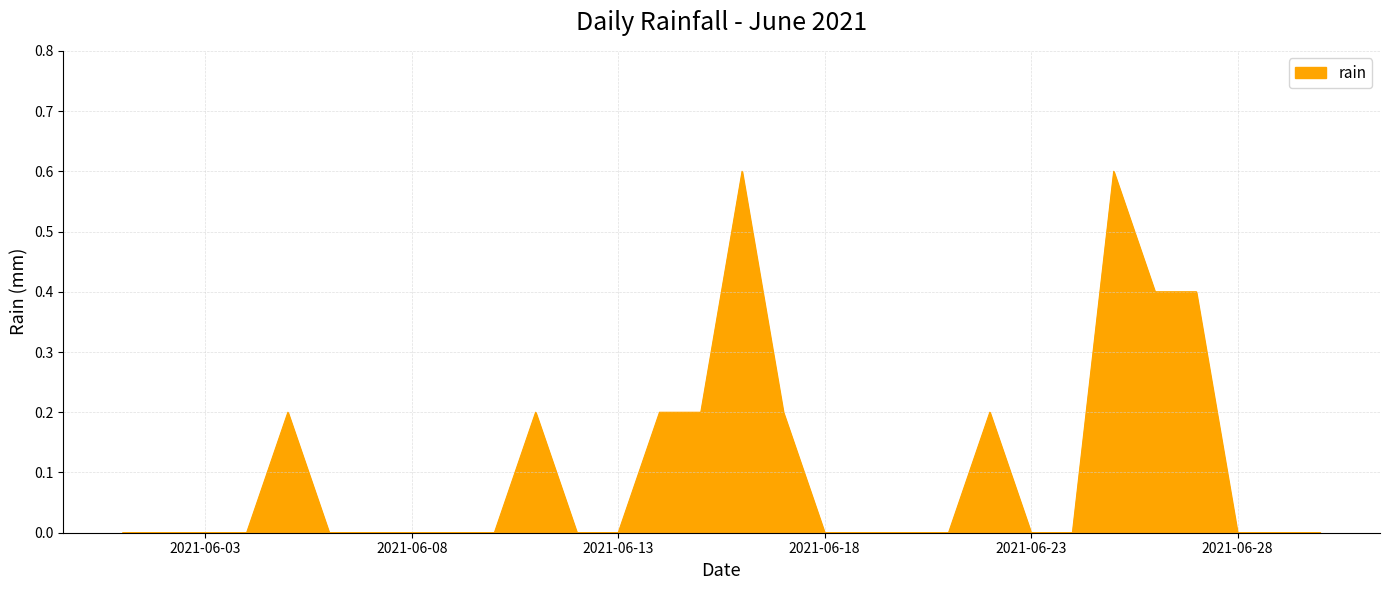

What is the maximum value shown in the chart?

0.6